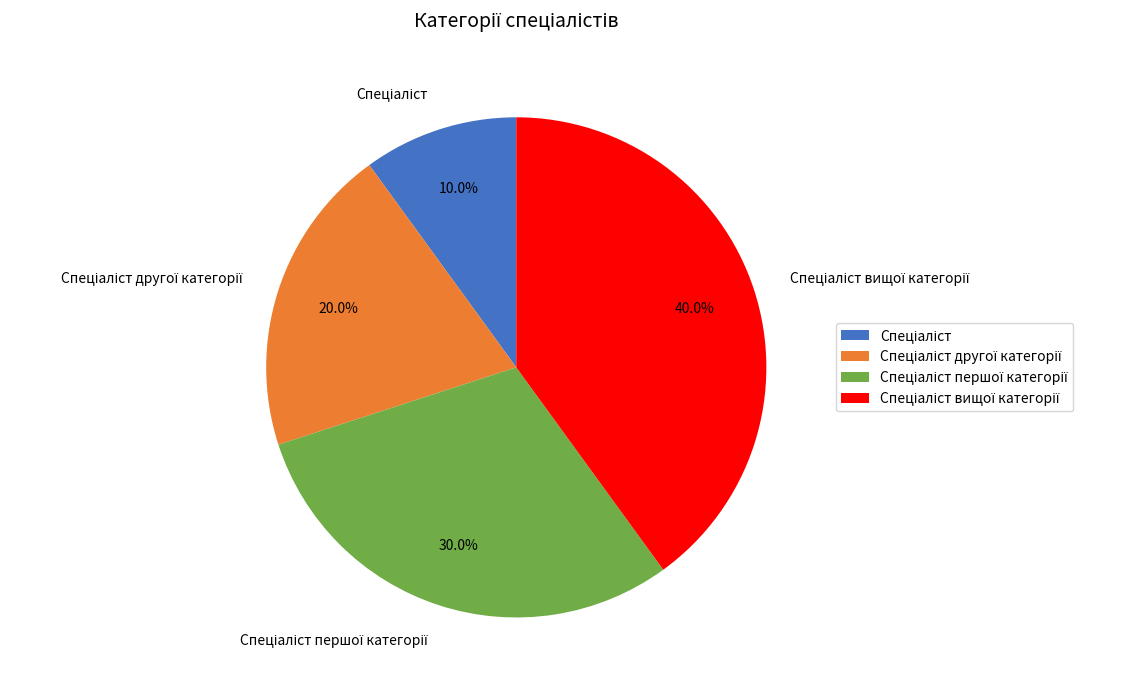

Is there a majority slice in this chart?

No